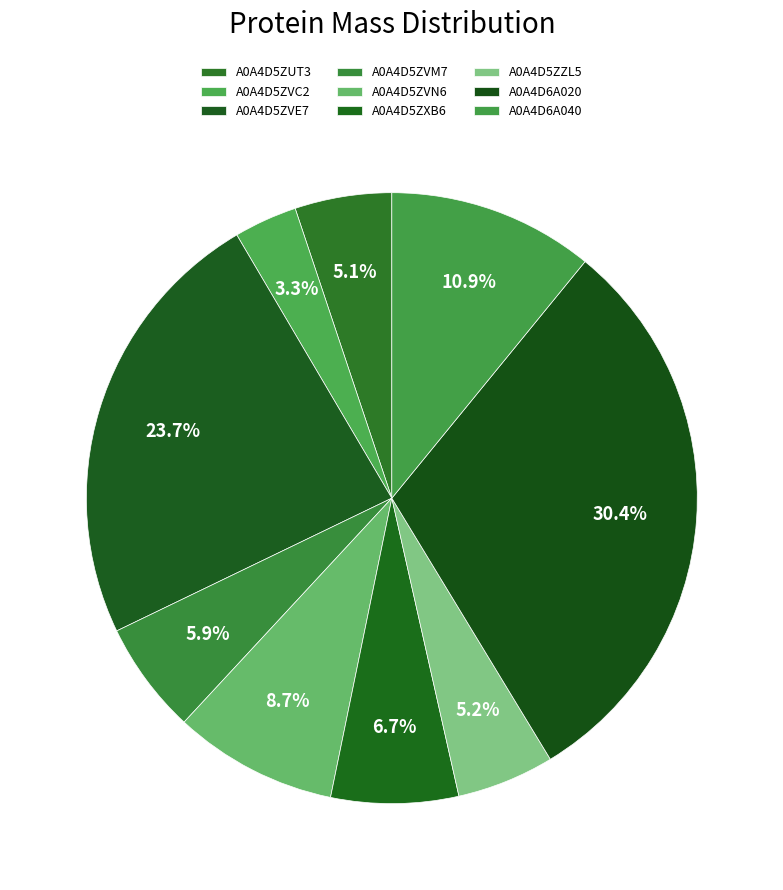

Approximately how many times larger is the value at A0A4D6A040 compared to A0A4D5ZXB6?

1.6